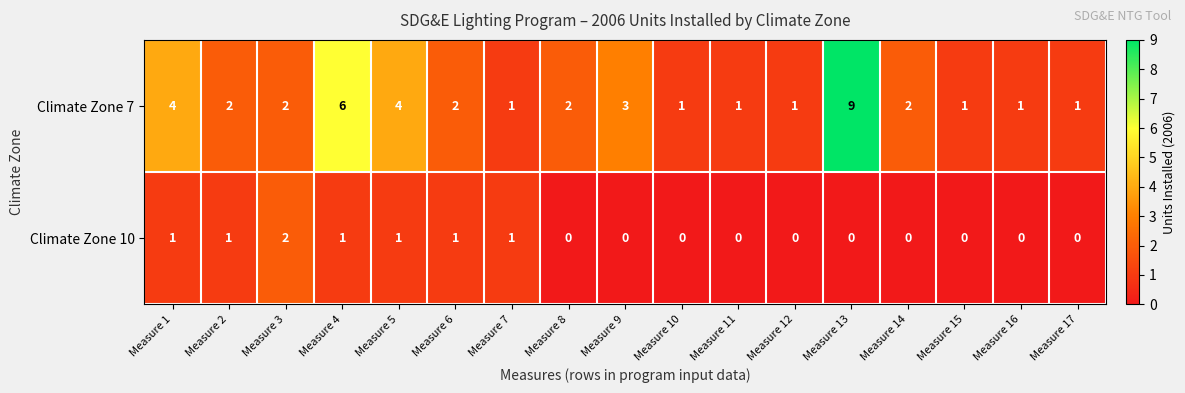

The value of Climate Zone 10 at Measure 3 is 3. True or false?

False